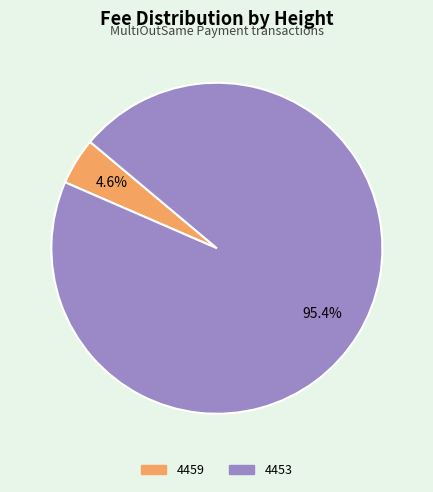

What is the smallest slice in the pie chart?

4459